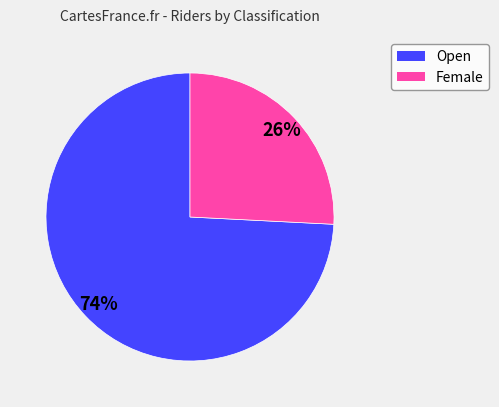

To the nearest percent, what percentage of the pie is Female?

26%